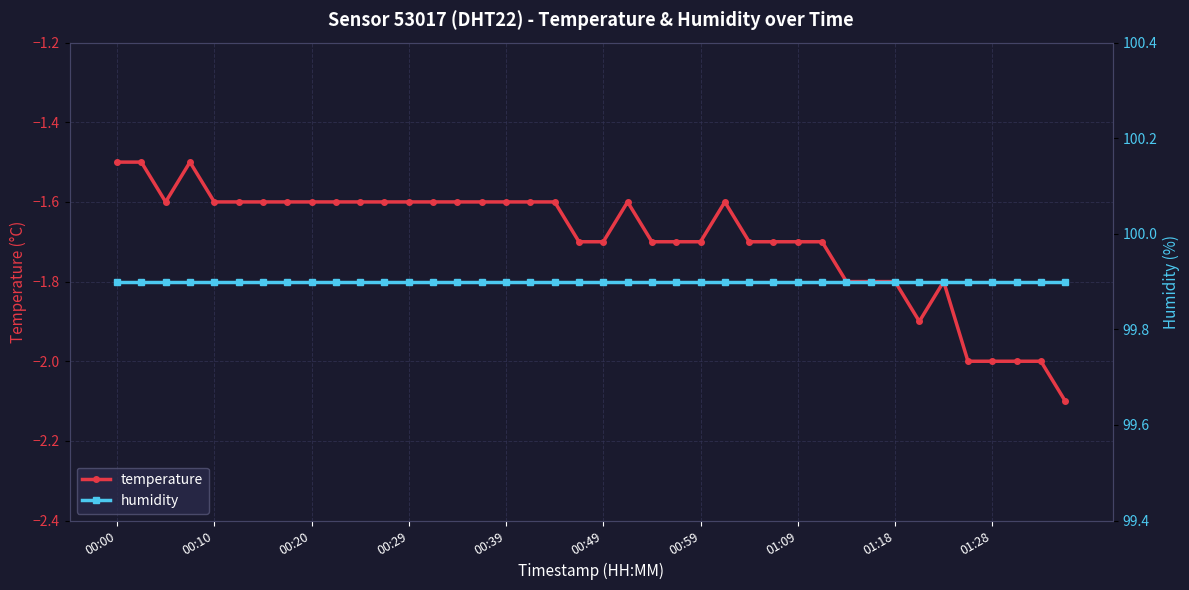

What is the average value of the temperature series?

-1.7